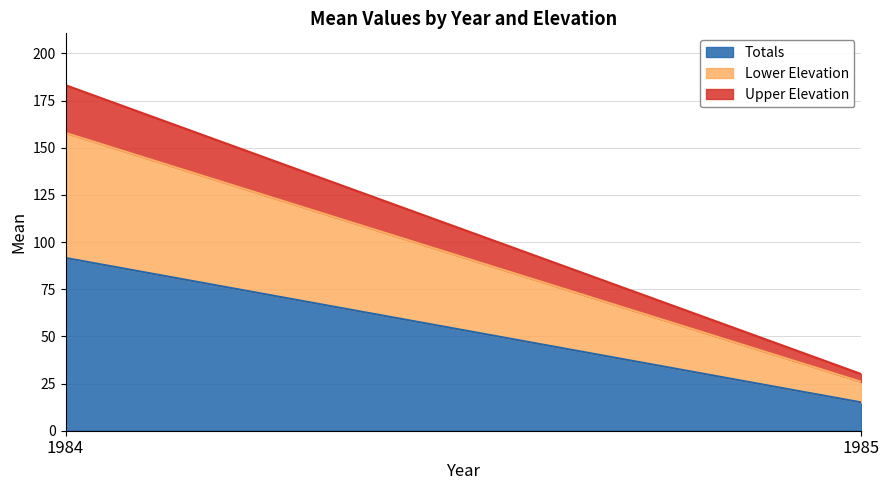

True or false: Upper Elevation has a value of 25.3 at 1984.

True